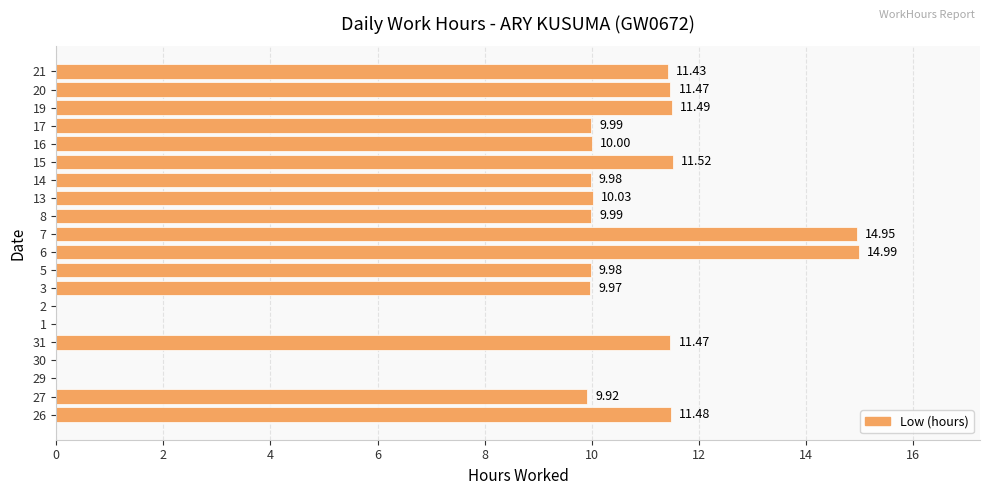

What is the sum of the values at 19 and 14?

21.5